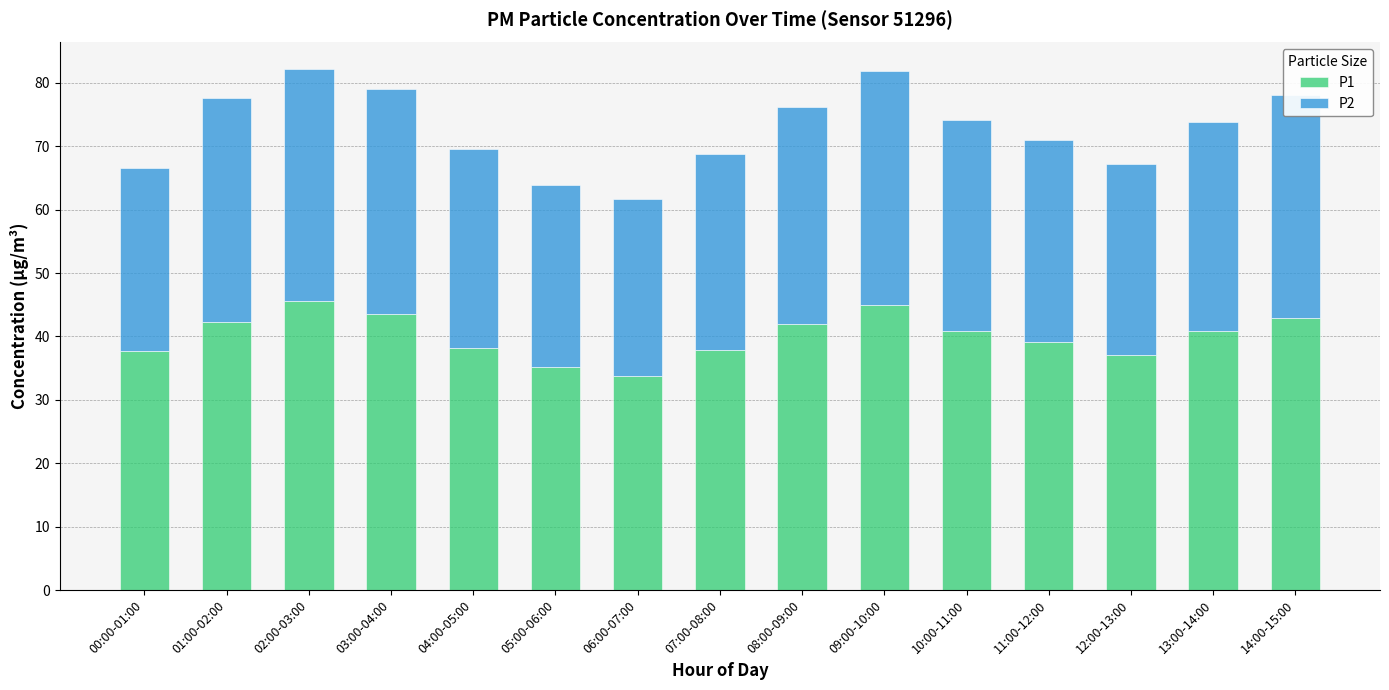

How many bars are there in total?

15